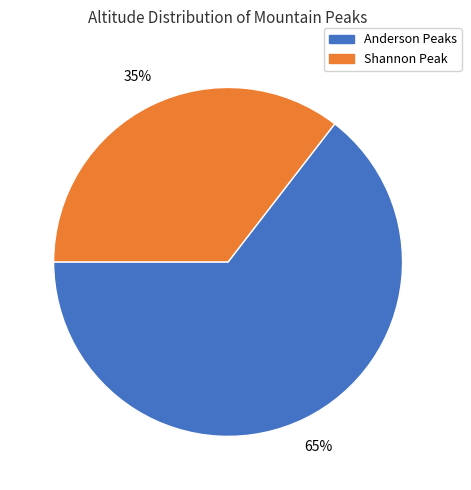

To the nearest percent, what is the average slice percentage?

50%